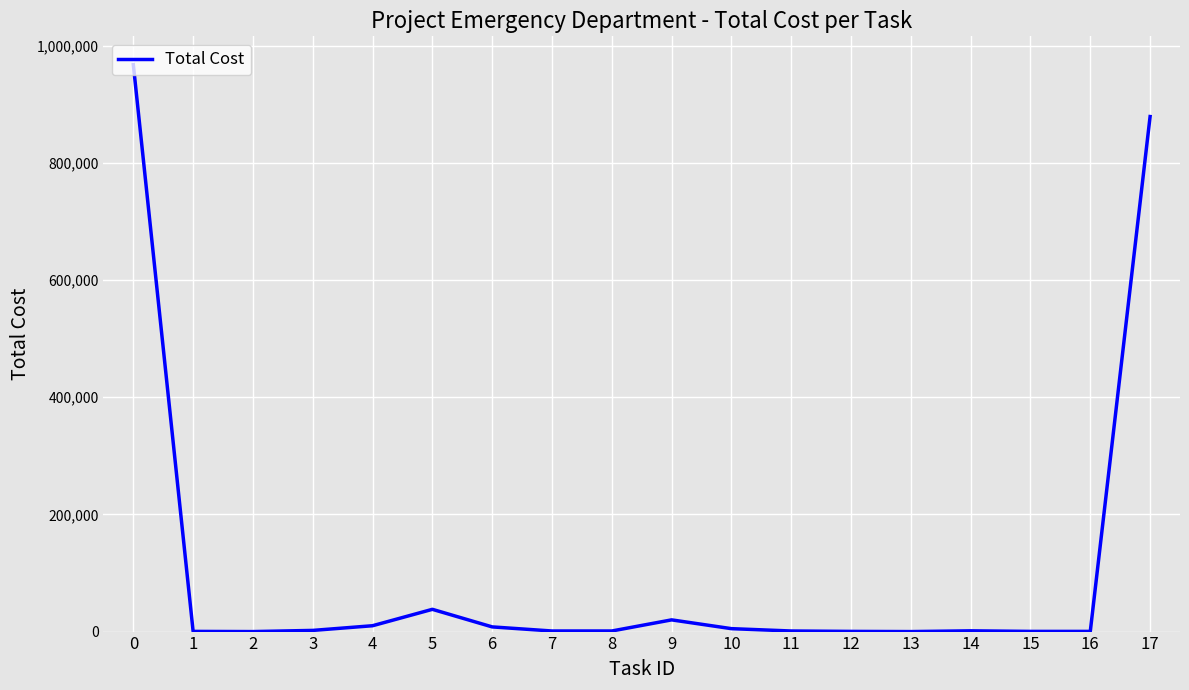

What is the difference between the maximum and minimum values?

967878